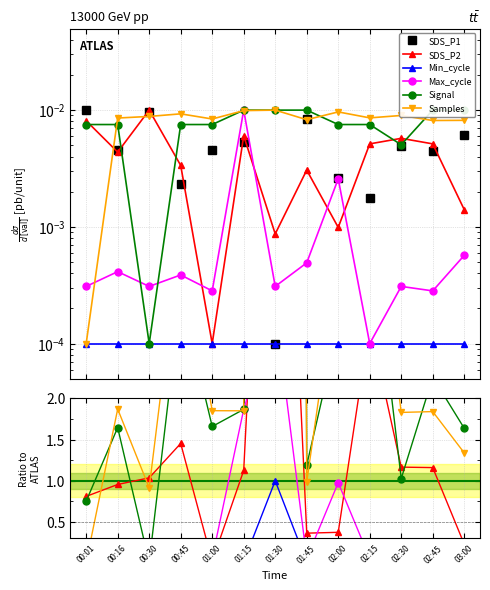

True or false: Signal and Min_cycle cross at least once.

False